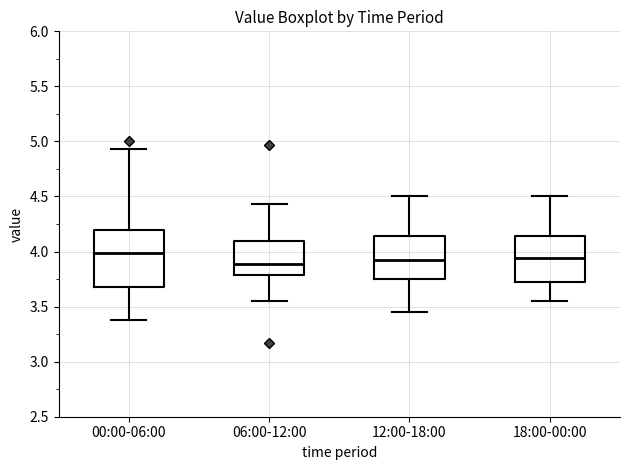

Reading left to right, read every box against the y-axis: the position of its median line, the range the box covers, and the ends of its whiskers. The values are not printed on the chart, so give them approximately, as read against the axis.

00:00-06:00: median 4.00, box 3.70 to 4.20, whiskers 3.40 to 4.95
06:00-12:00: median 3.90, box 3.80 to 4.10, whiskers 3.55 to 4.45
12:00-18:00: median 3.95, box 3.75 to 4.15, whiskers 3.45 to 4.50
18:00-00:00: median 3.95, box 3.75 to 4.15, whiskers 3.55 to 4.50